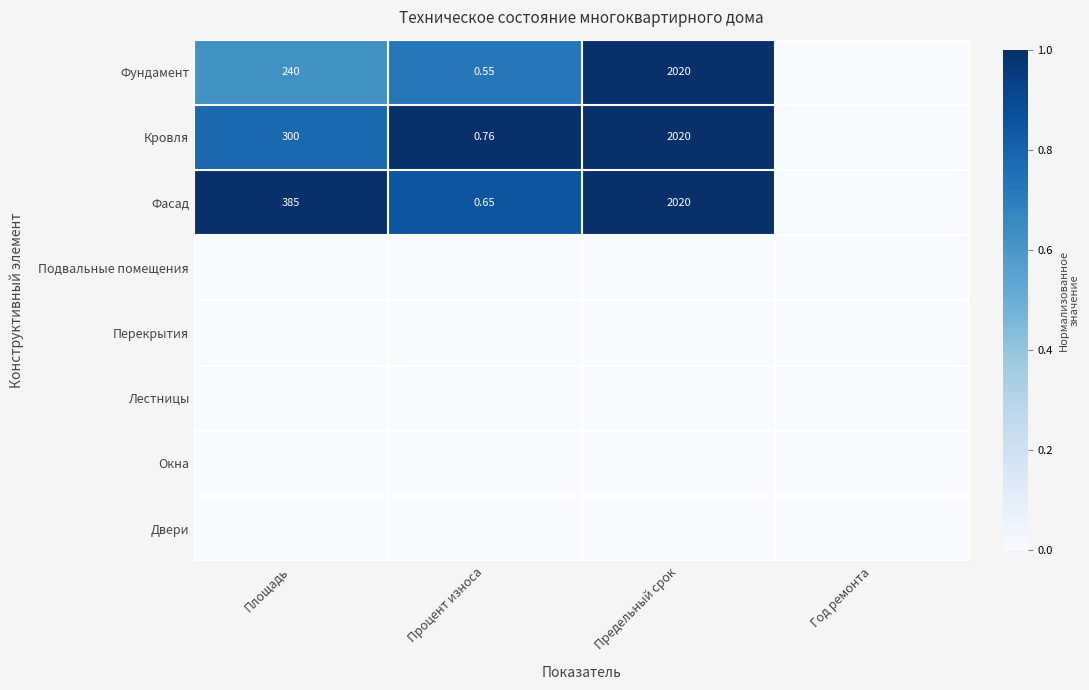

How many series are shown in this chart?

8